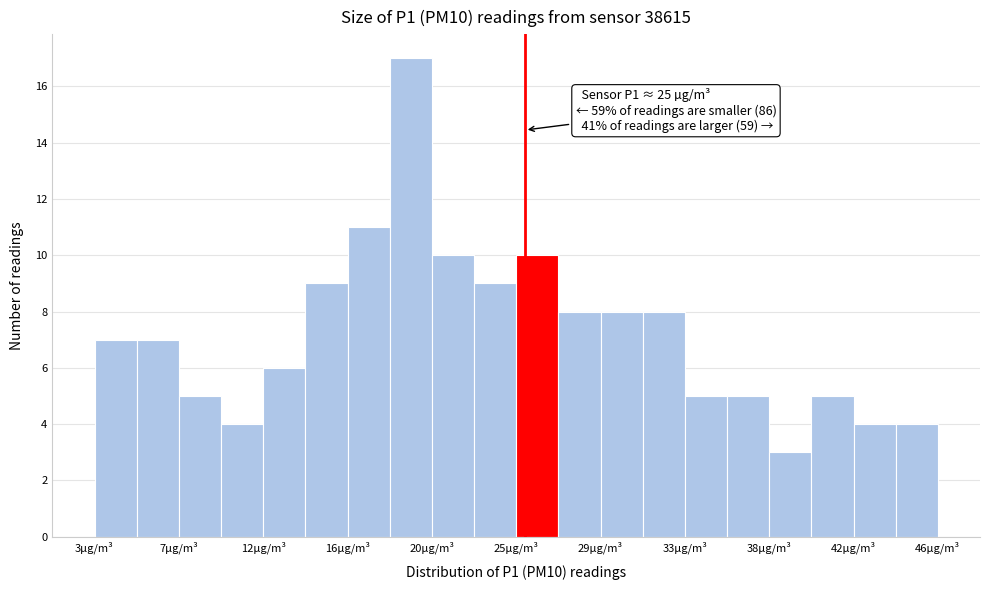

Over which range of the x-axis is the bar tallest?

18.0 to 20.0